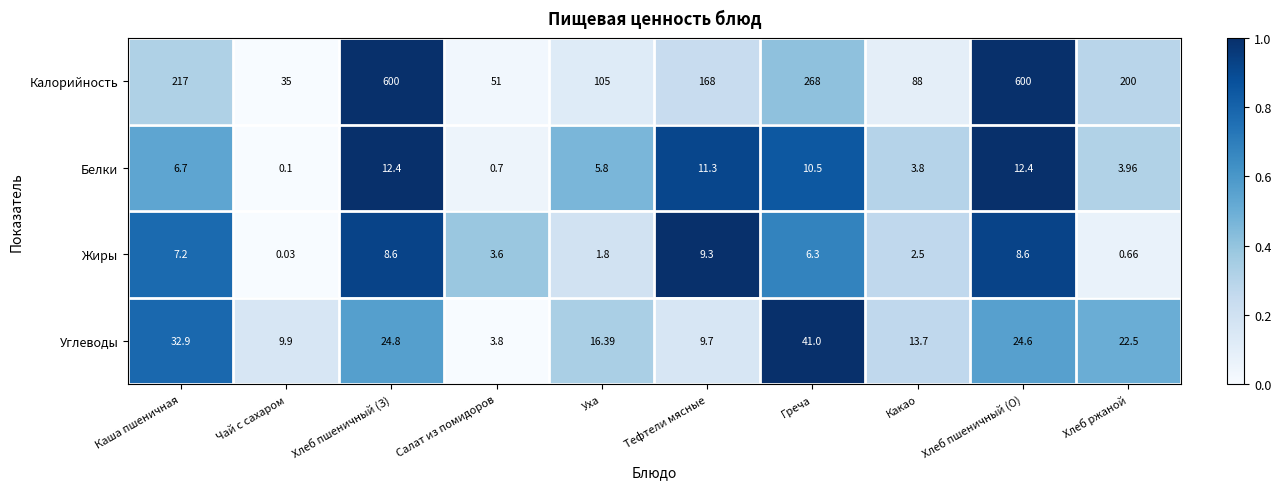

How many data points in Белки are less than 6?

5